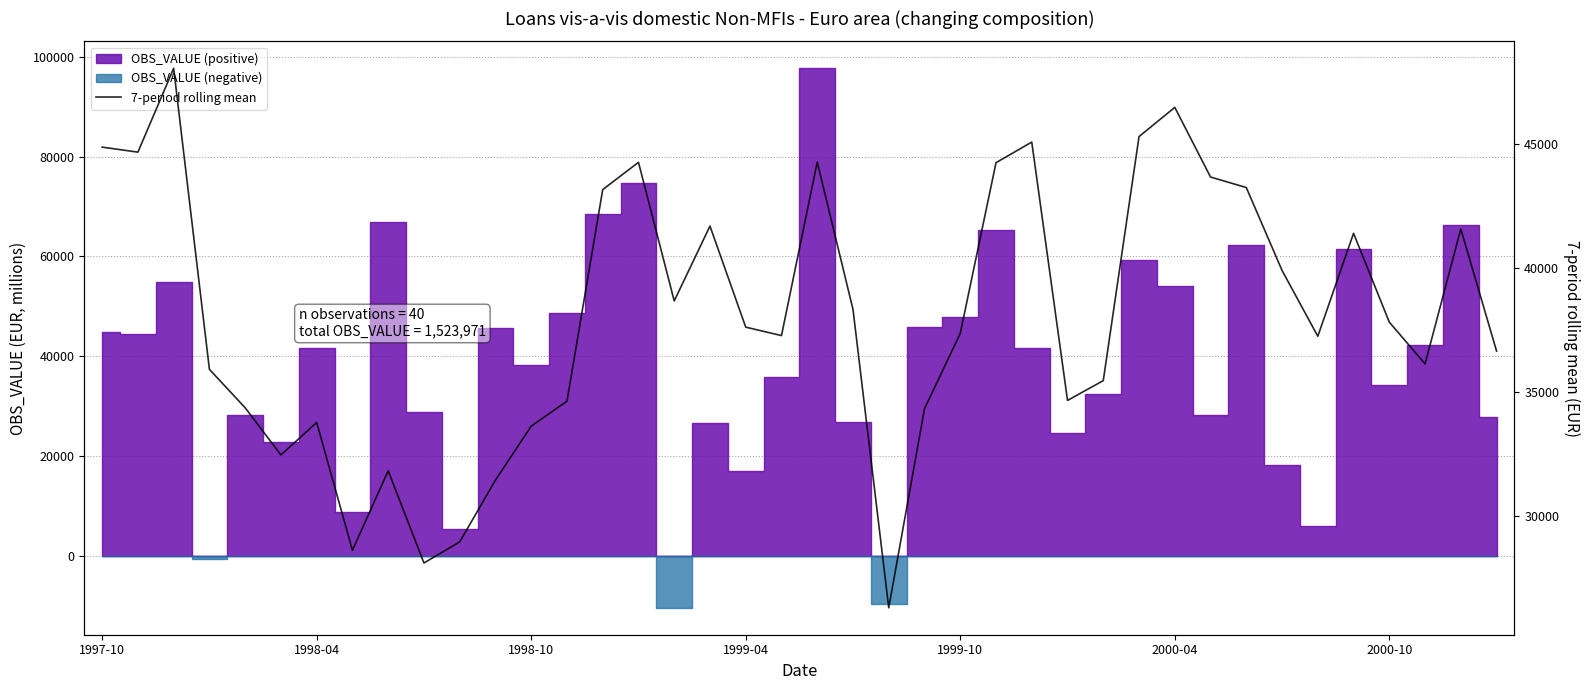

The value at 33 is 39897.9. True or false?

True